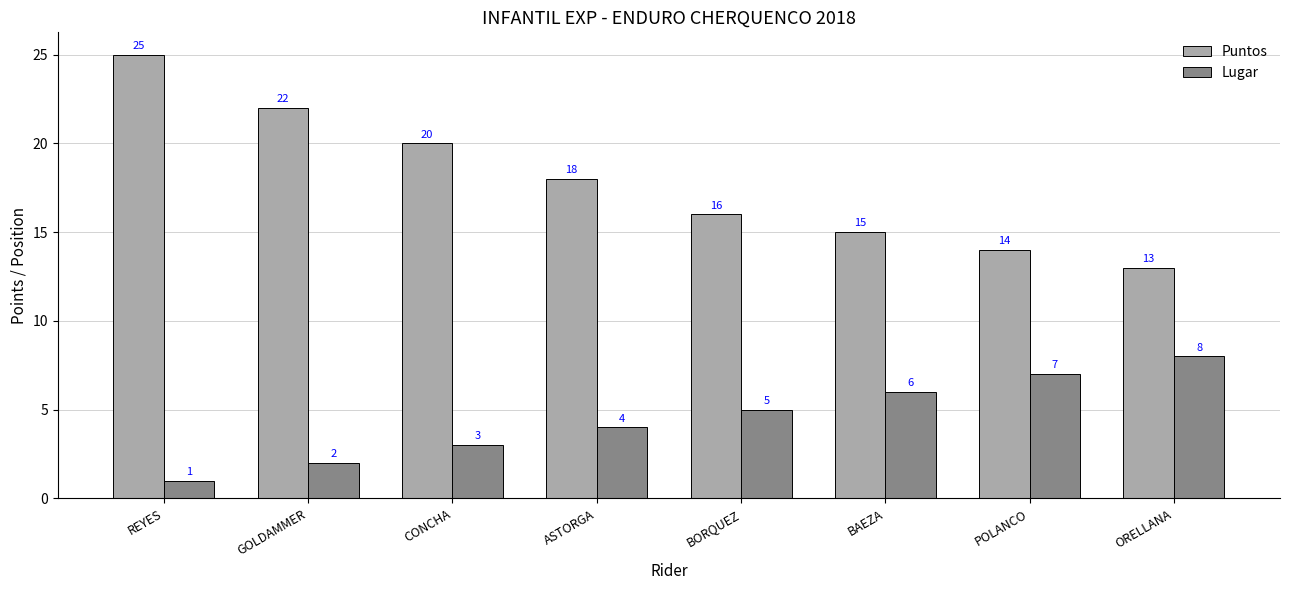

What is the sum of the Lugar values at BORQUEZ and ORELLANA?

13